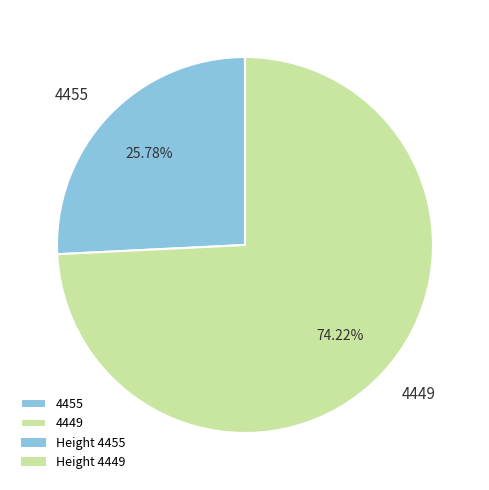

Does any single category account for the majority?

Yes